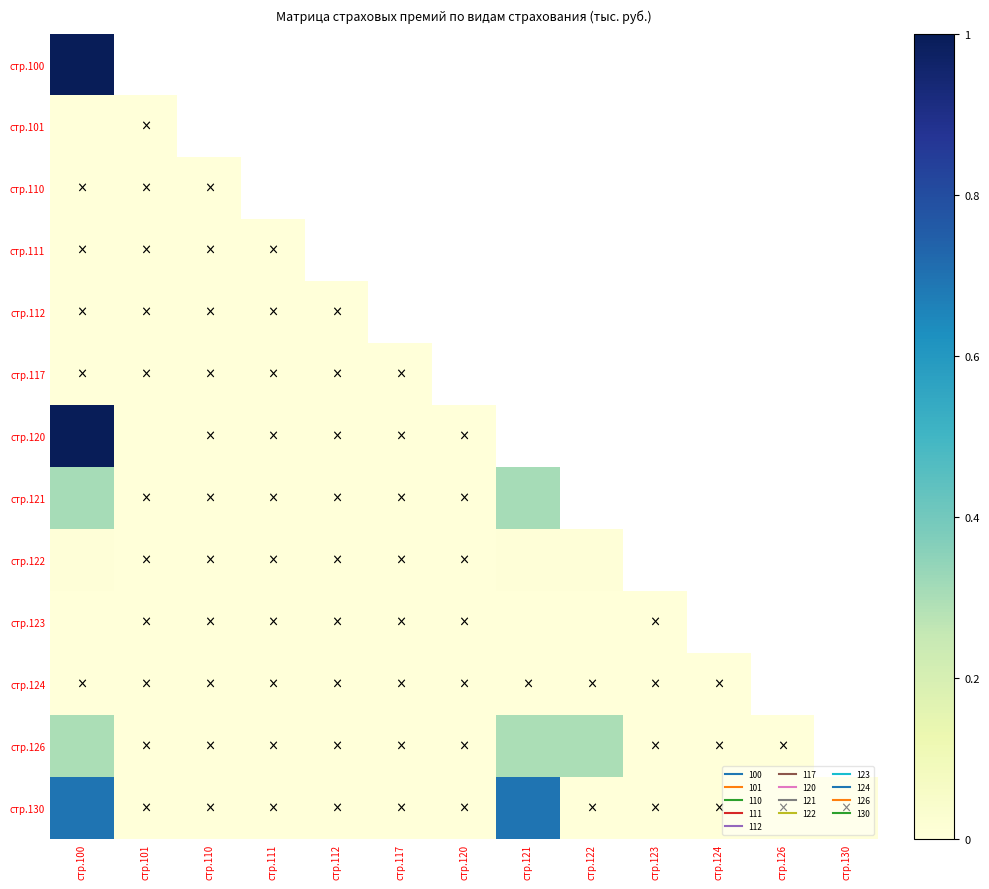

Which has a higher value, стр.120 or стр.111?

стр.111